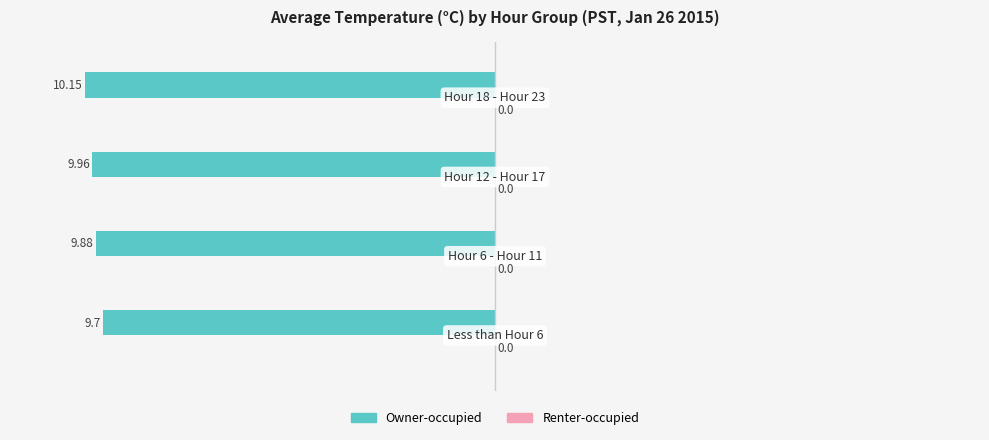

How many bars are there in total?

4